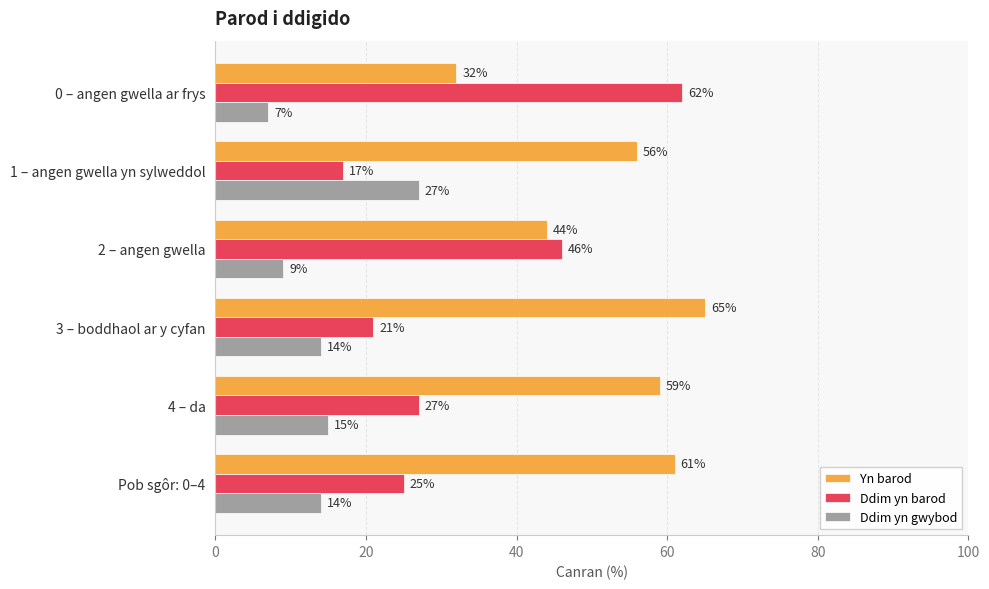

List the series in order of their peak value, highest first.

Yn barod, Ddim yn barod, Ddim yn gwybod